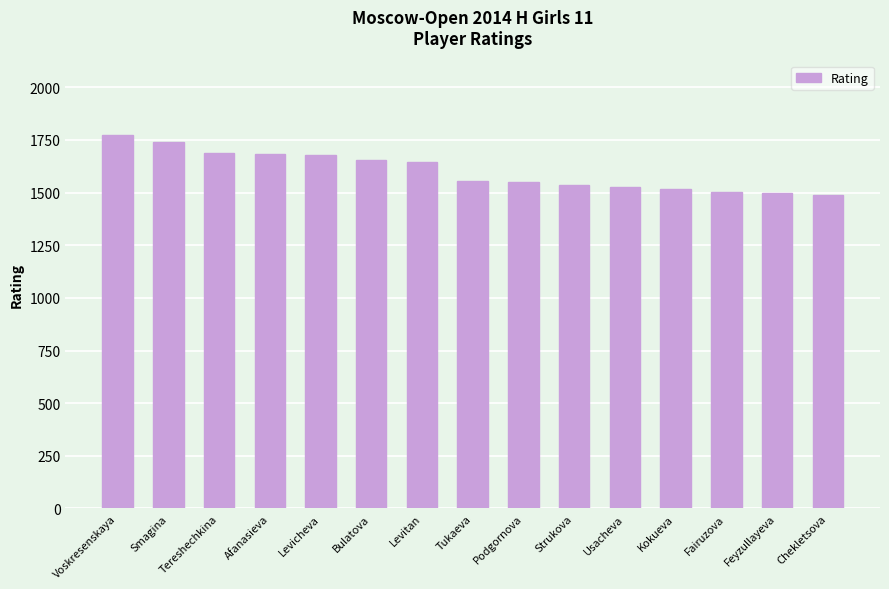

What is the value of the 10th bar from the left?

1537